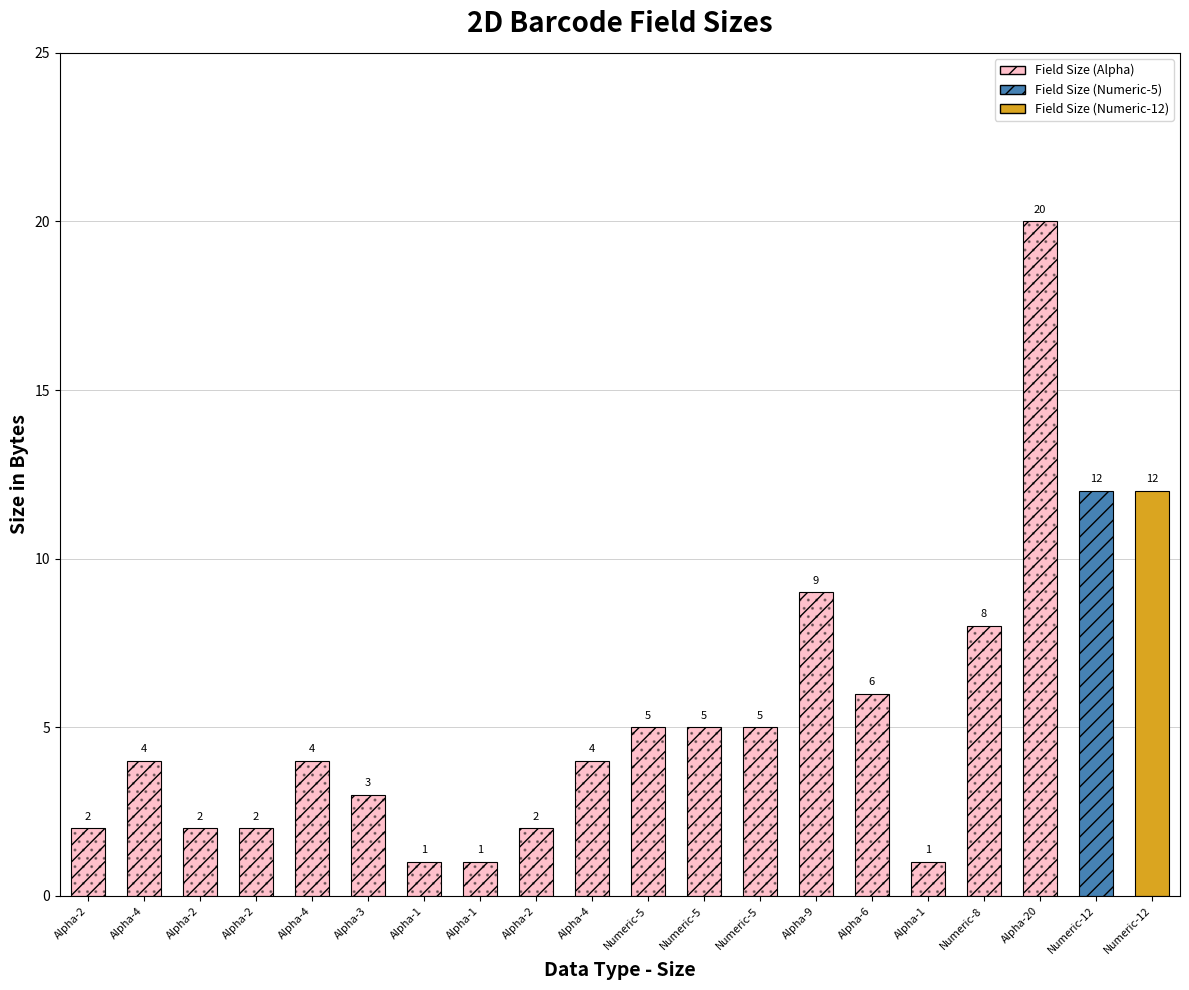

Which label corresponds to the largest value in the chart?

Alpha-20